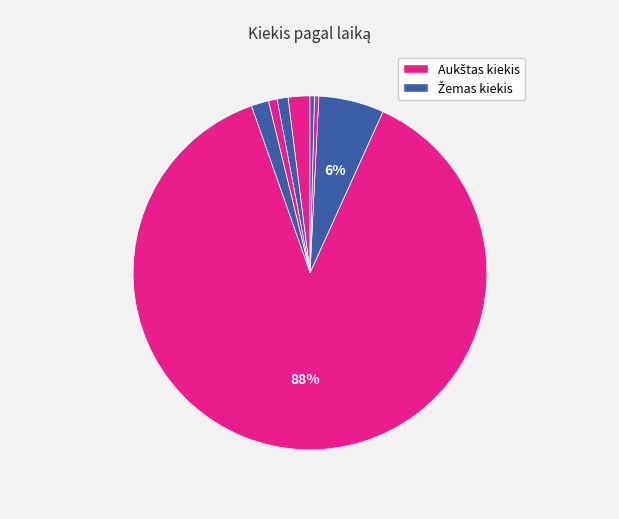

How many slices are in this pie chart?

8